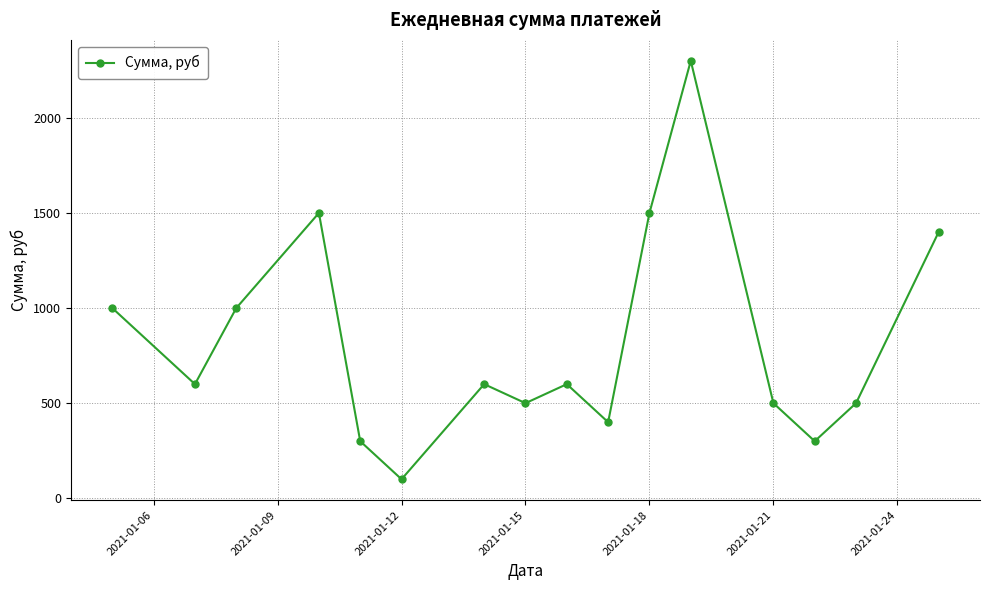

What is the greatest value displayed?

2300